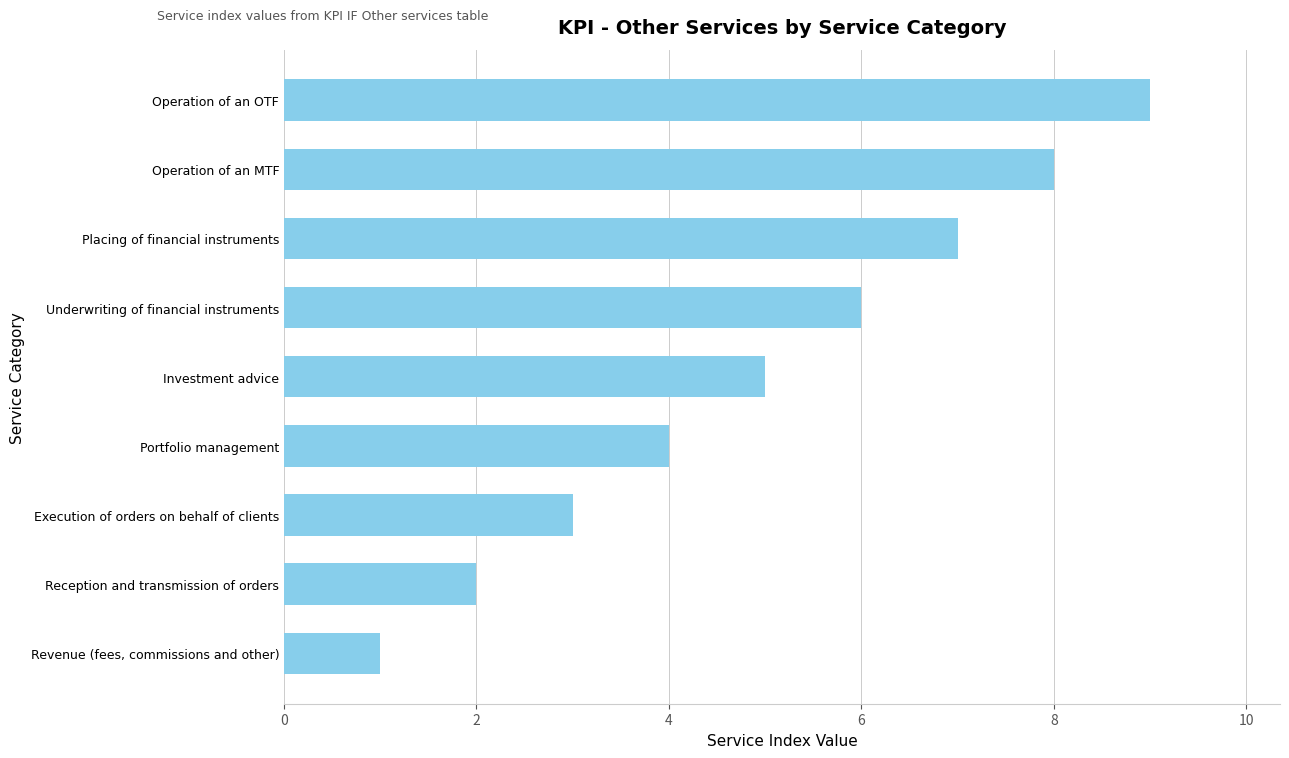

At which category does the chart reach its minimum across all series?

Revenue (fees, commissions and other)